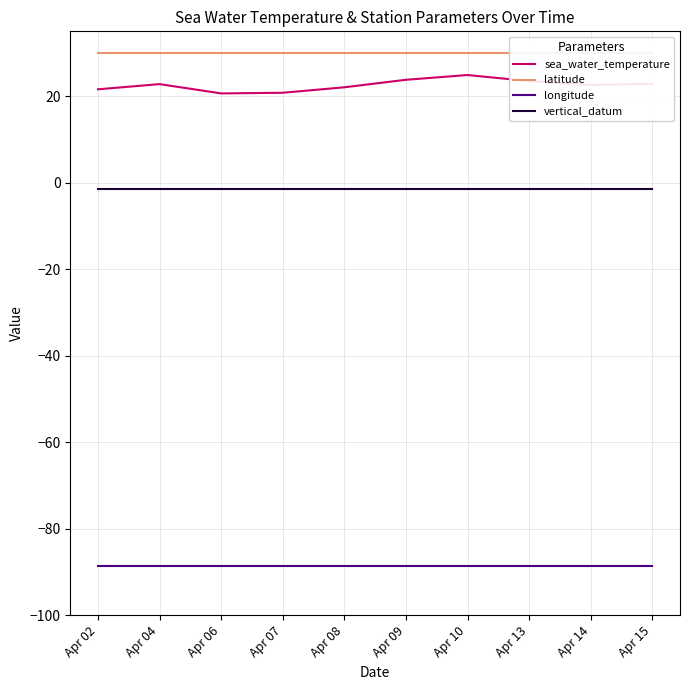

Which has a higher value, Apr 09 or Apr 02?

Apr 09